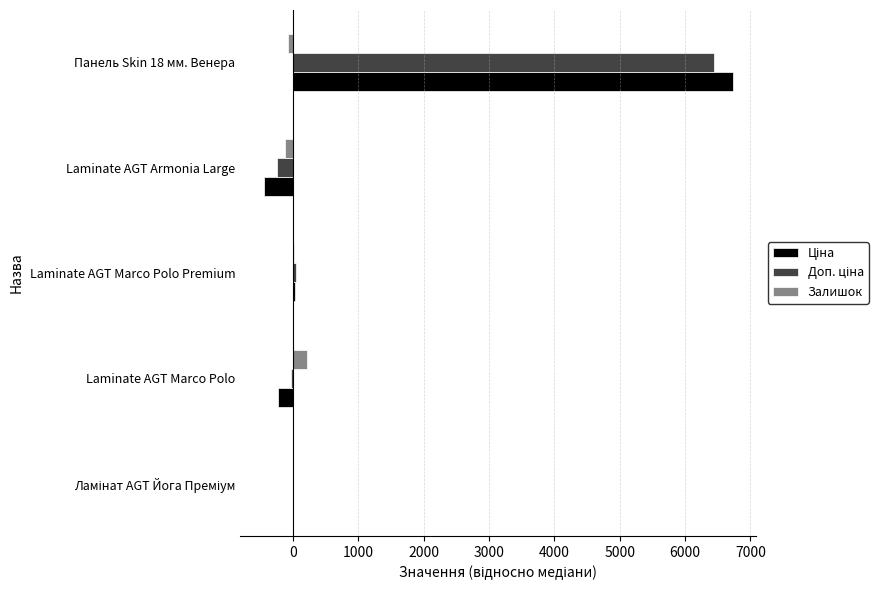

Which category has the highest value in the Залишок series?

Laminate AGT Marco Polo